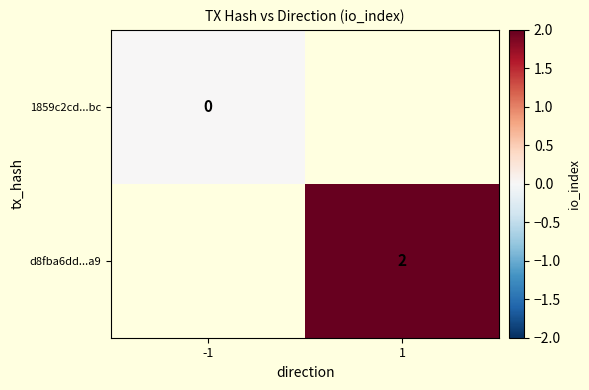

True or false: d8fba6dd...a9 has a value of 3 at 1.

False